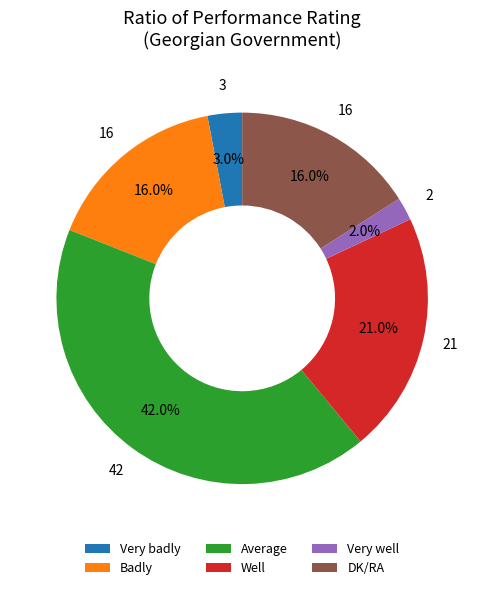

To the nearest percent, what is the difference between the Average and DK/RA slice percentages?

26%